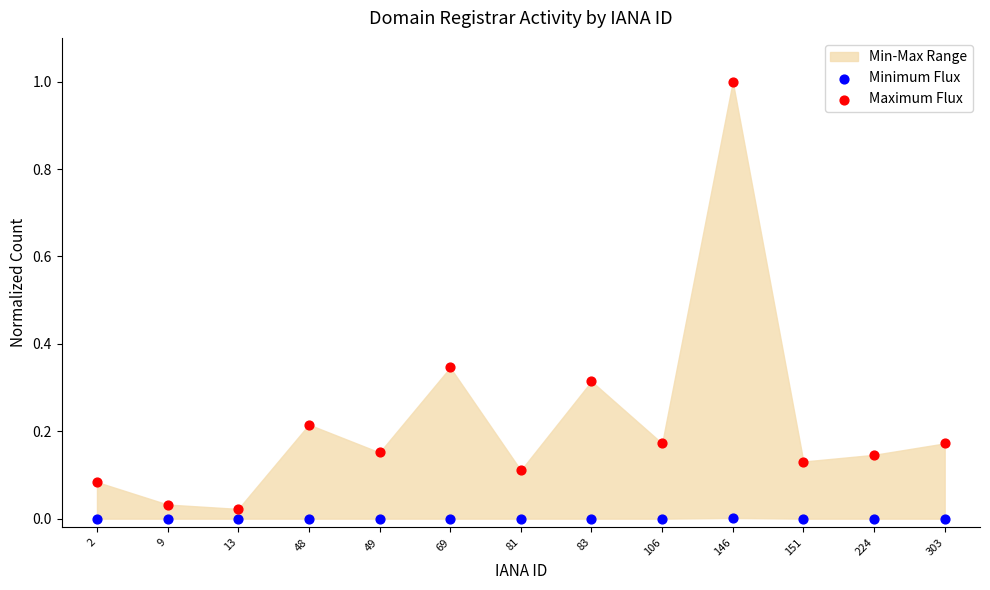

Which series reaches the minimum Y coordinate?

Minimum Flux